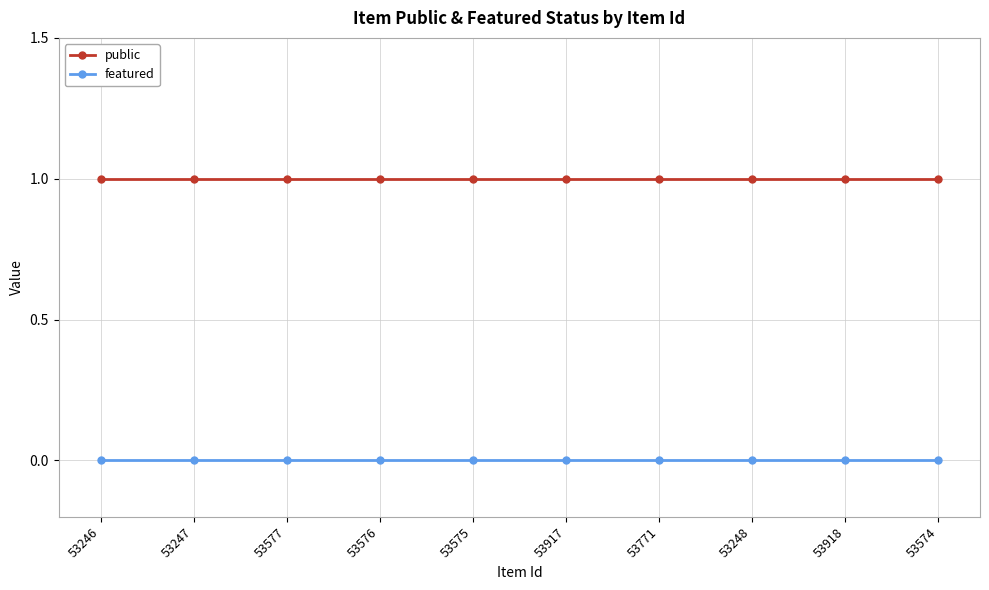

Rank the series by their maximum value, from highest to lowest.

public, featured